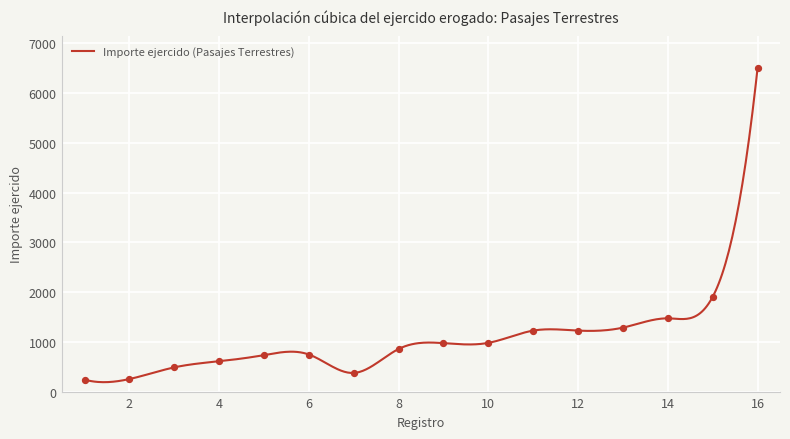

Which has a higher value, 1 or 15?

15